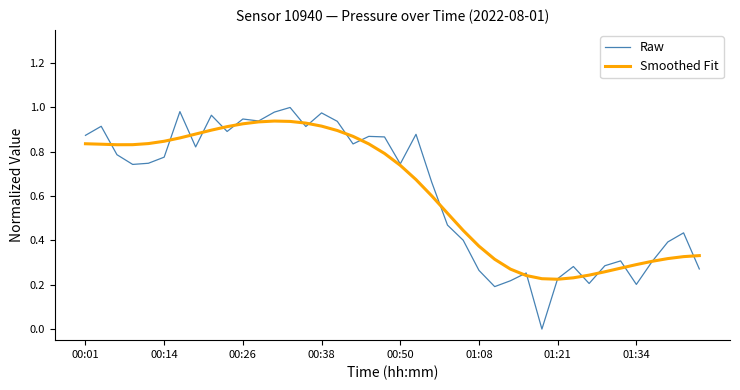

Which series has the largest range (max minus min)?

Raw